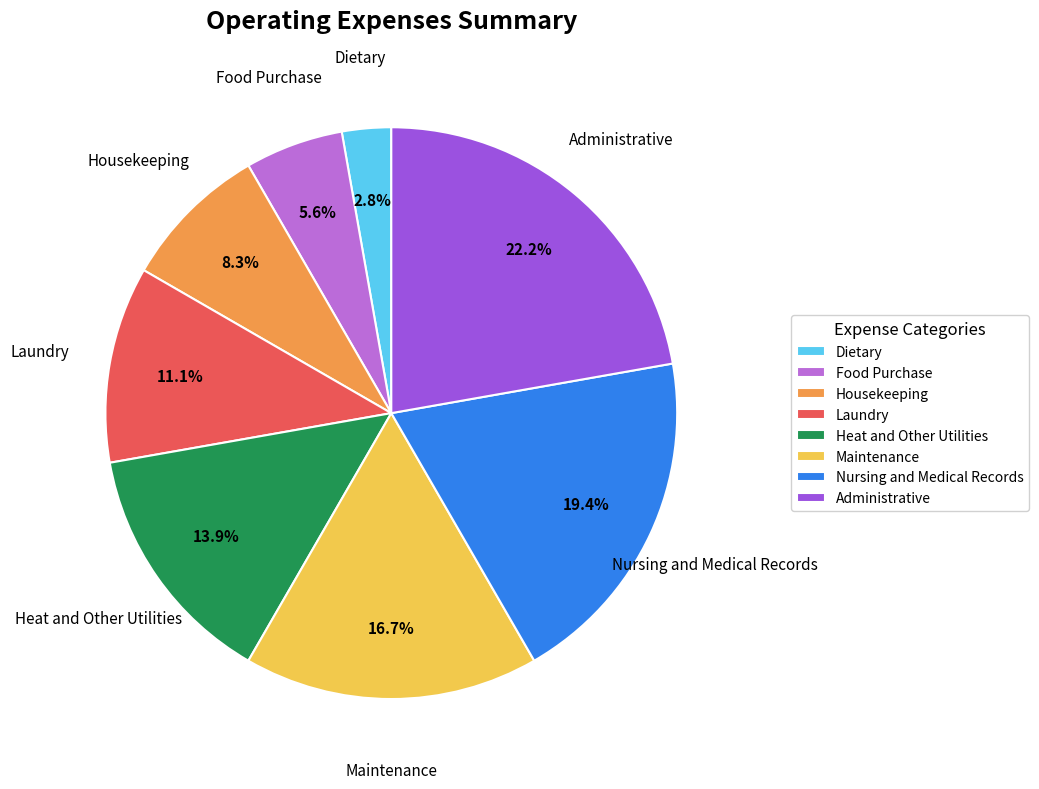

What is the ratio of the value at Housekeeping to the value at Heat and Other Utilities?

0.6